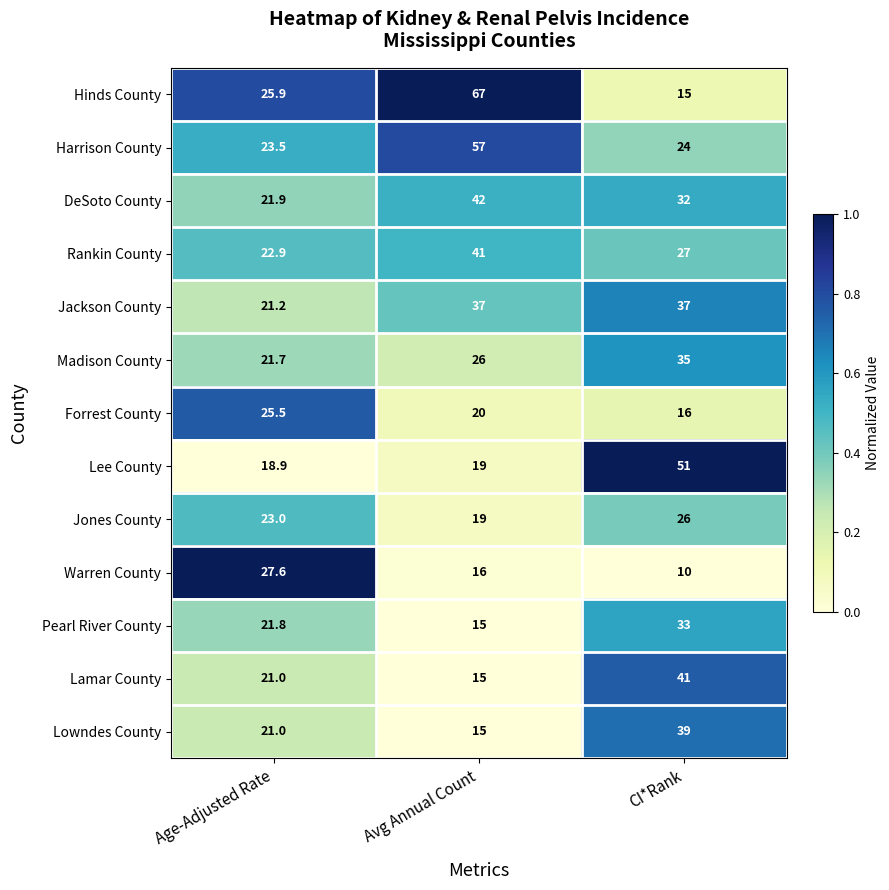

Which series has the largest range (max minus min)?

Hinds County